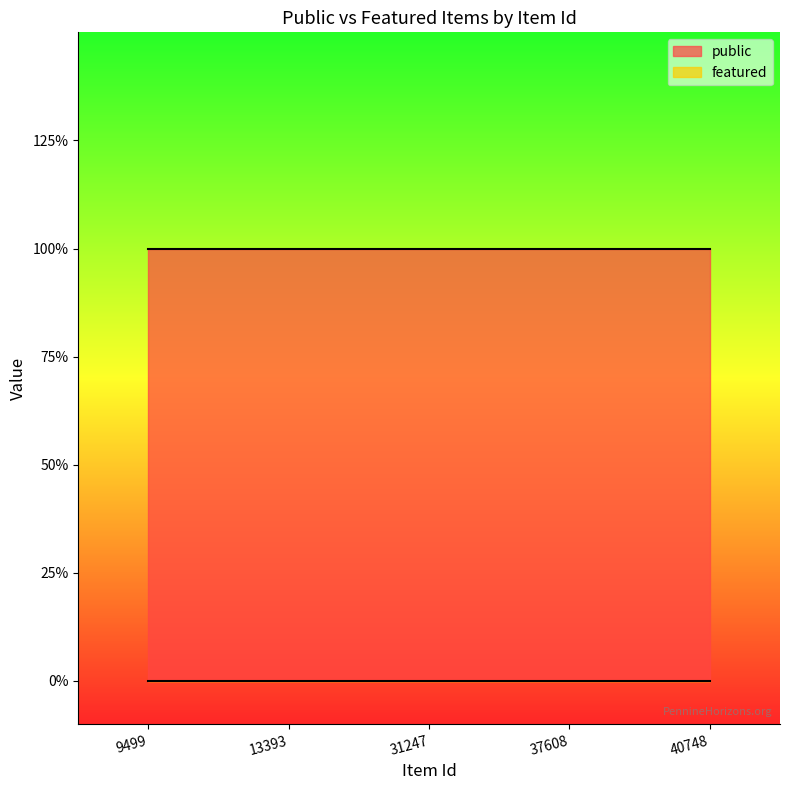

Reading left to right, what are all the values shown in this chart?

public: 1	1	1	1	1
featured: 0	0	0	0	0